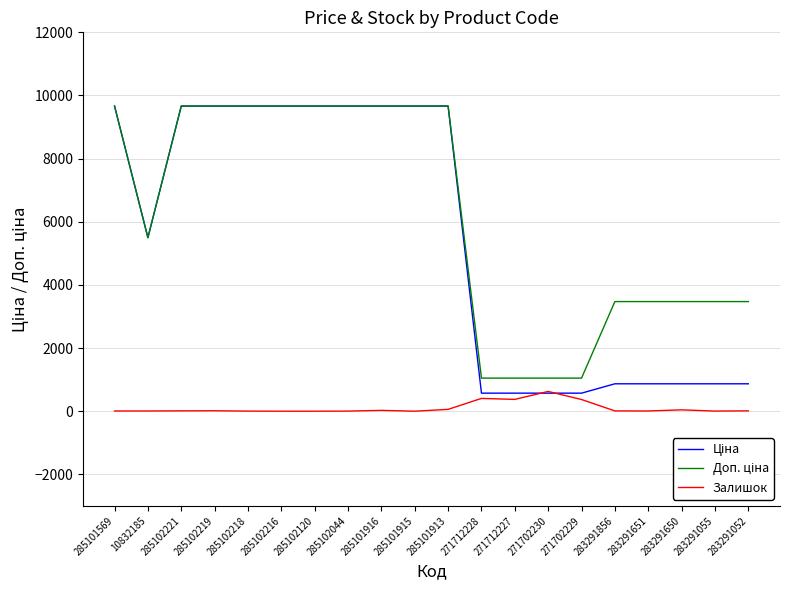

What is the difference between the highest and lowest values at 271702229?

678.0